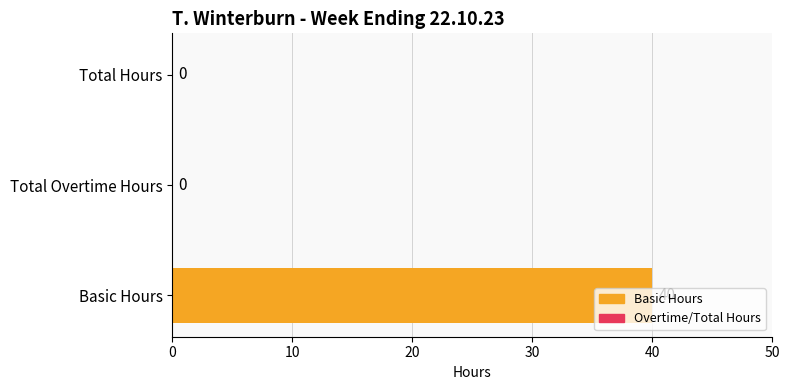

What is the approximate value at Basic Hours, to the nearest 10?

40